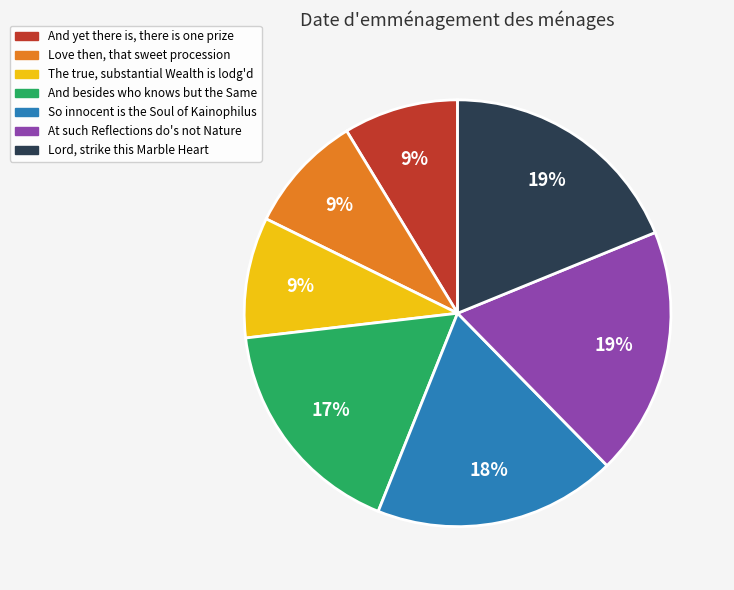

What is the ratio of the value at And yet there is, there is one prize to the value at So innocent is the Soul of Kainophilus?

0.5